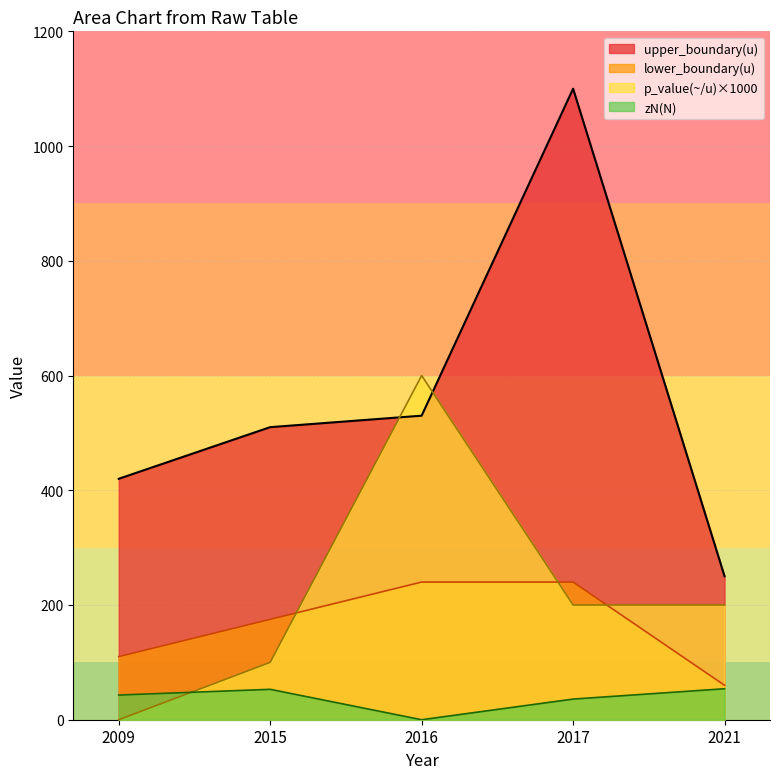

Reading left to right, transcribe all the data shown in this chart.

upper_boundary(u): 420	510	530	1100	250
lower_boundary(u): 110	175	240	240	60
p_value(~/u): 0	100	600	200	200
zN(N): 43	53	0	36	54